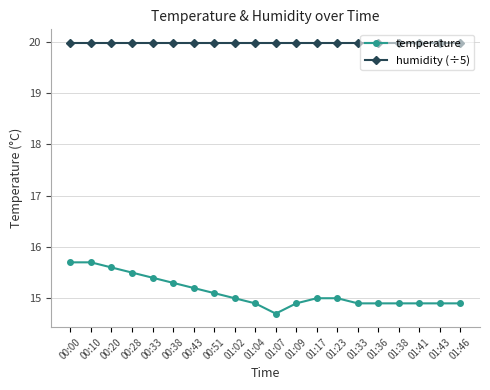

What is the maximum value shown in the chart?

20.0